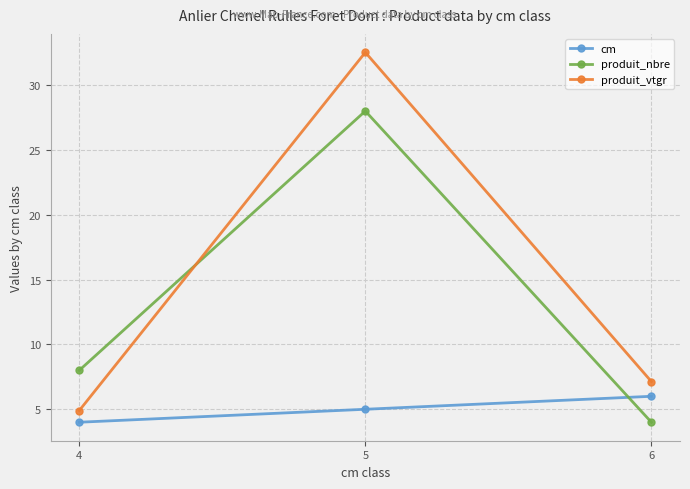

What is the difference between the produit_vtgr values at 6 and 5?

25.4